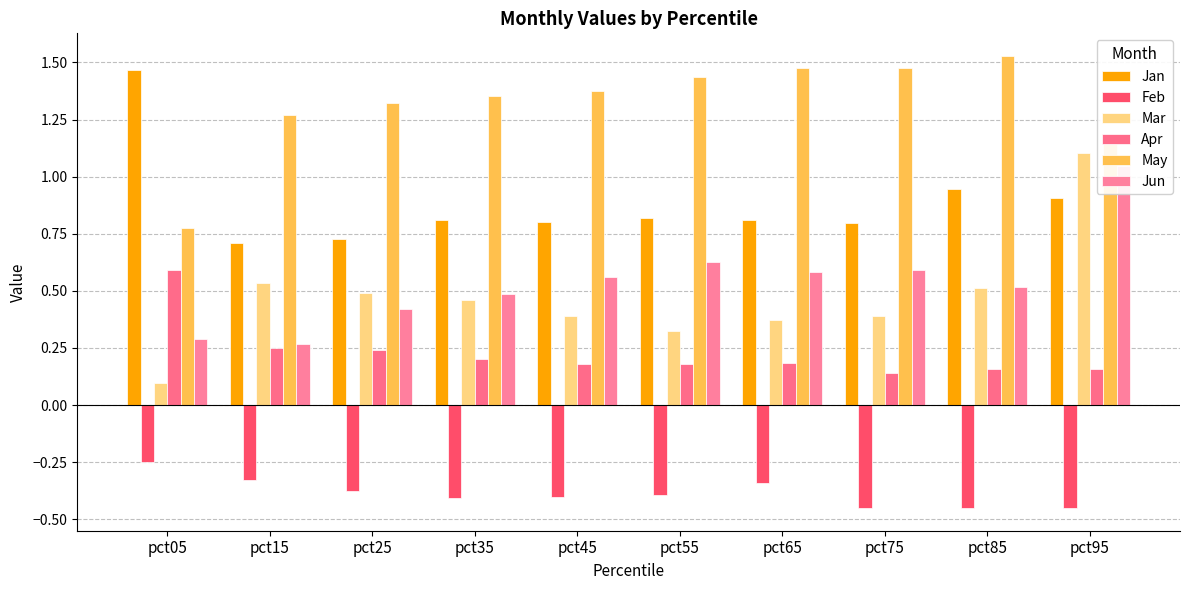

Is the value of Jan at pct45 greater than the value of Feb at pct45?

Yes